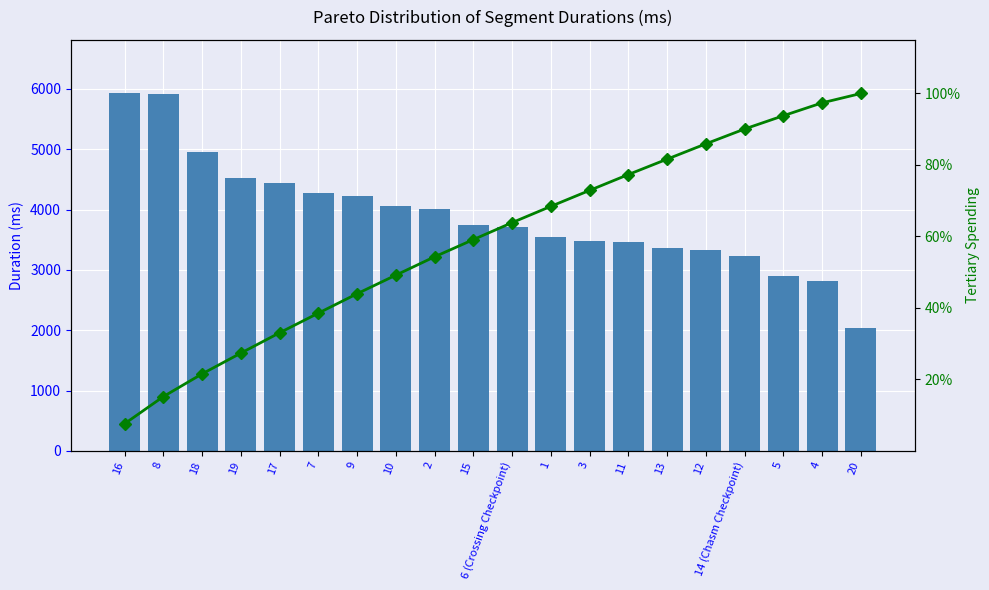

Are the bars grouped side by side (vs. stacked)?

Yes